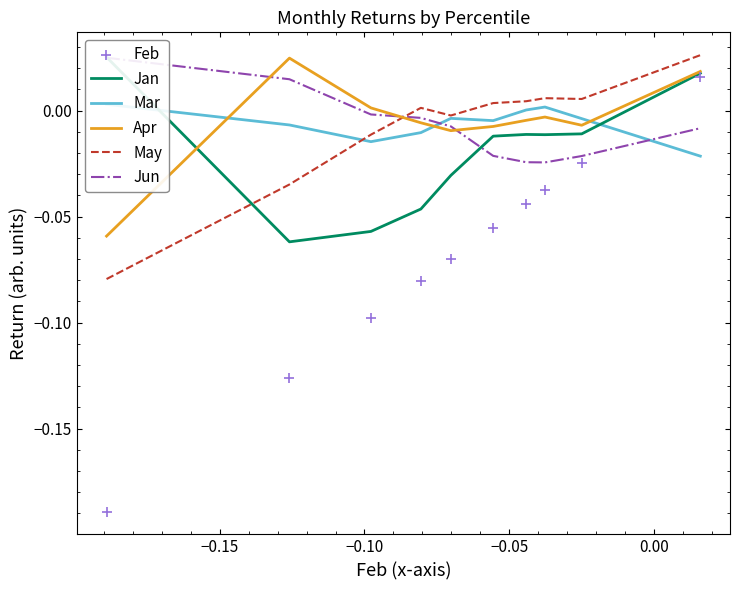

What are all the series names shown in the legend?

Jan, Mar, Apr, May, Jun, Feb